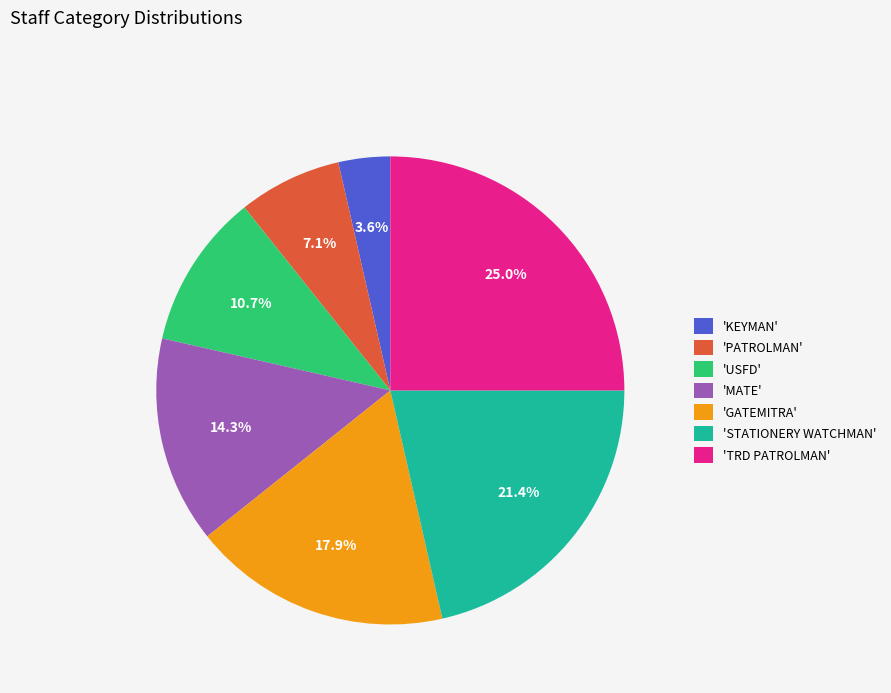

Rank the categories by value from highest to lowest.

'TRD PATROLMAN', 'STATIONERY WATCHMAN', 'GATEMITRA', 'MATE', 'USFD', 'PATROLMAN', 'KEYMAN'